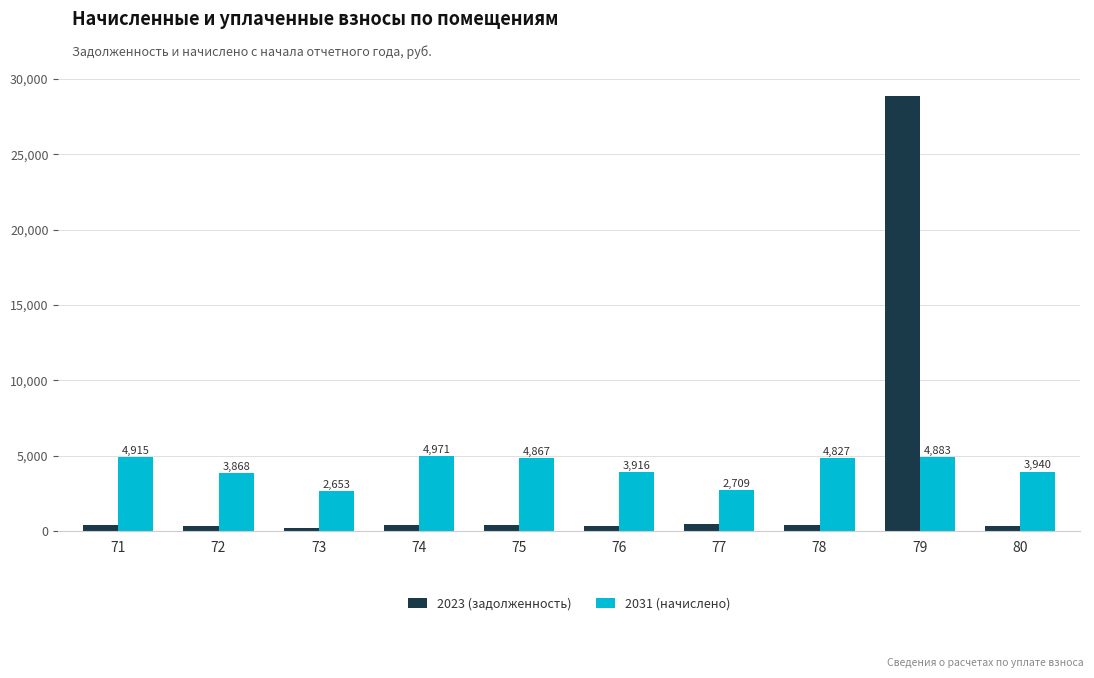

Does the chart contain any negative values?

No